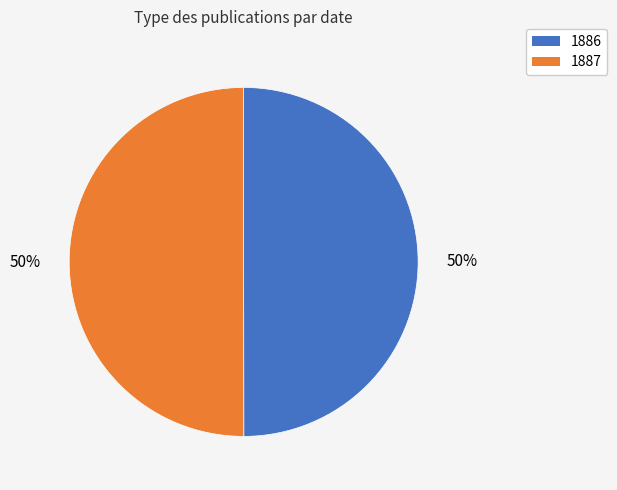

True or false: 1887 accounts for 63% of the total.

False